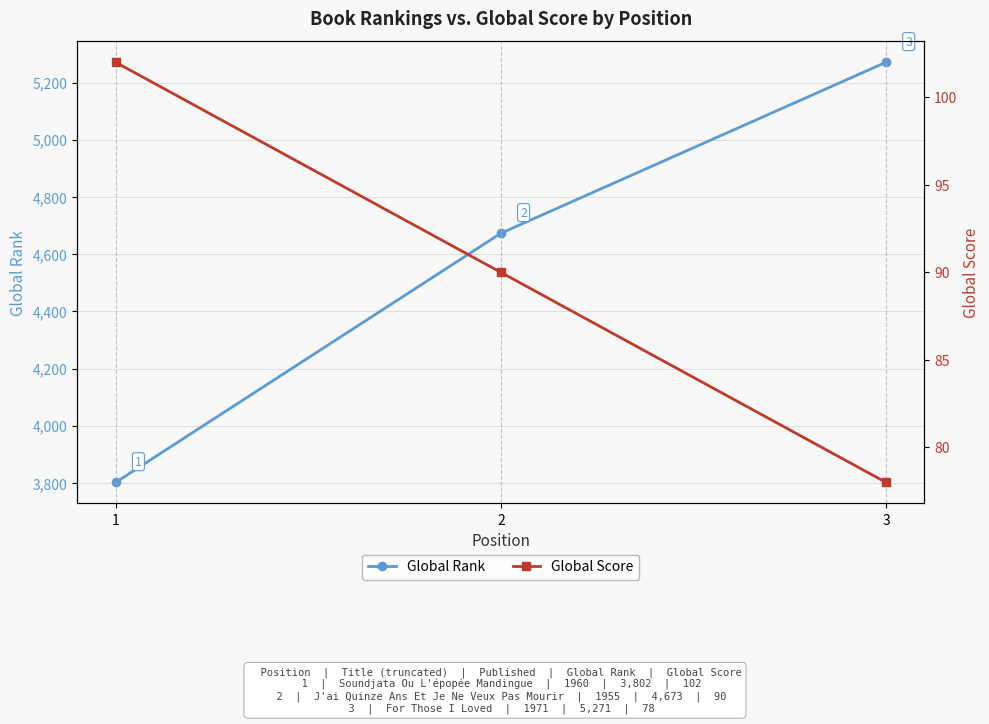

The Global Score series shows 178 at 1. True or false?

False